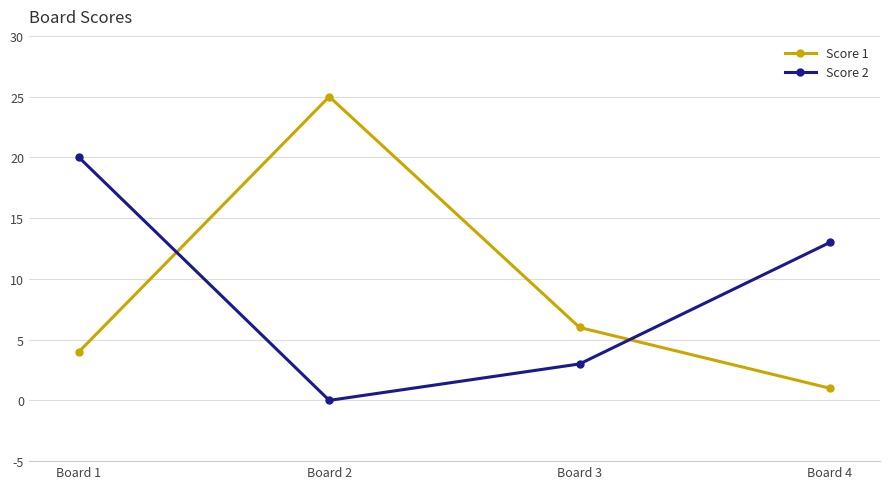

Reading left to right, what are all the values shown in this chart?

Score 1: 4	25	6	1
Score 2: 20	0	3	13